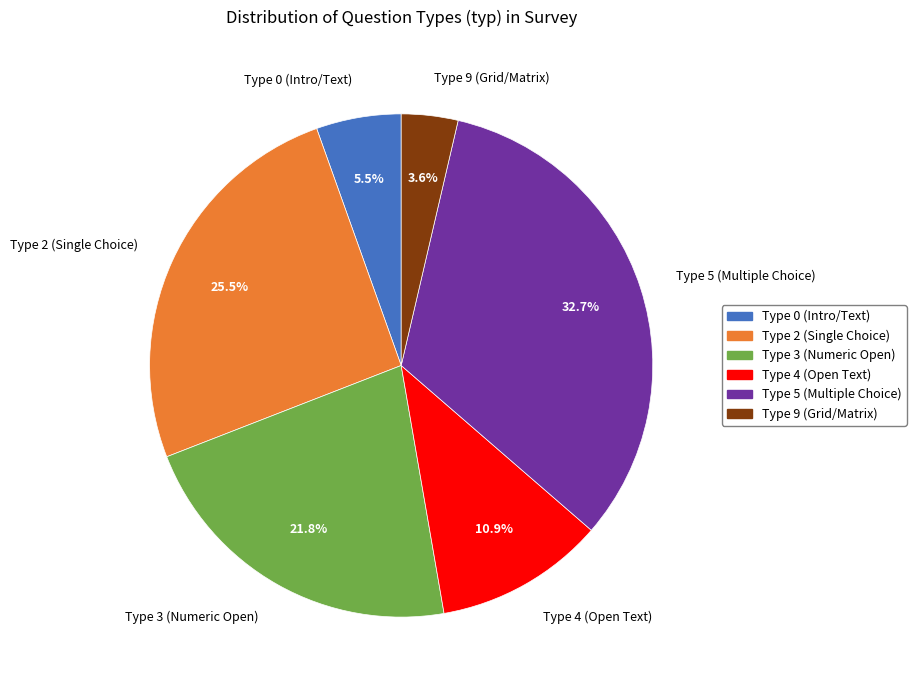

Approximately how many times larger is the value at Type 2 (Single Choice) compared to Type 3 (Numeric Open)?

1.2